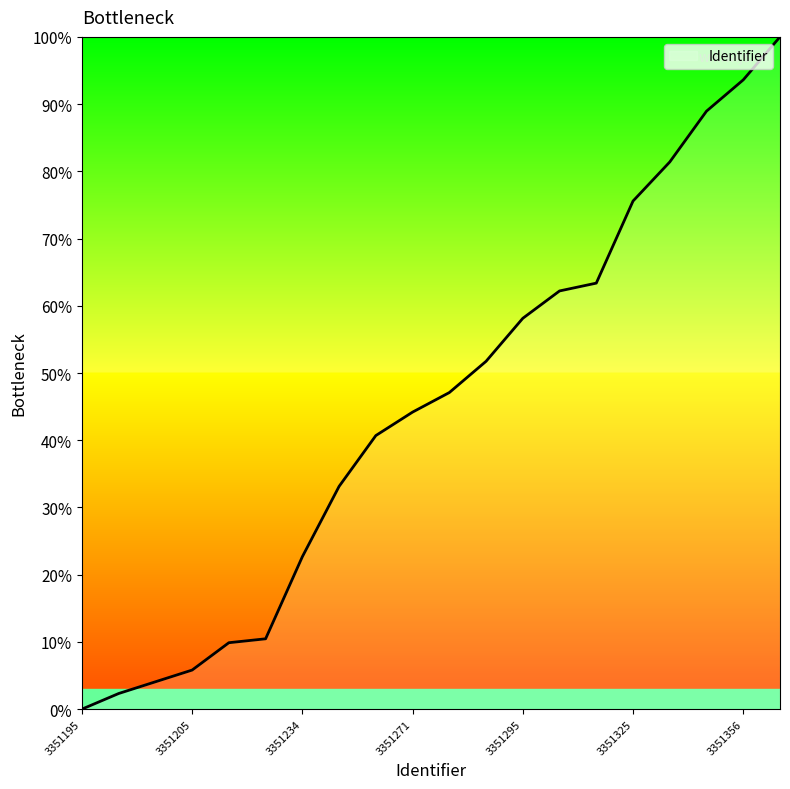

What is the average value?

44.8